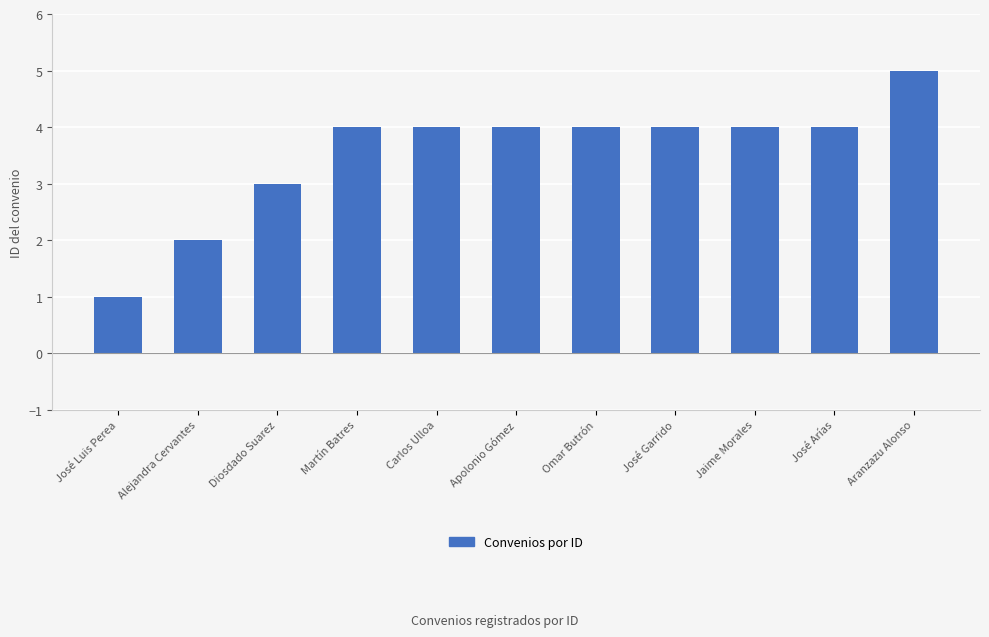

What is the difference between the maximum and minimum values?

4